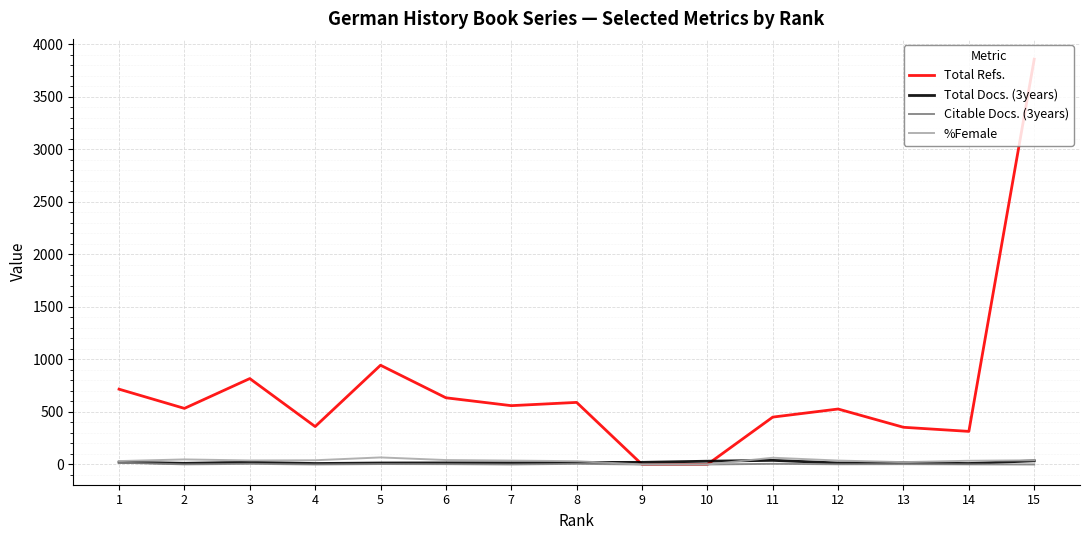

True or false: Total Docs. (3years) has a value of 15 at 6.

True